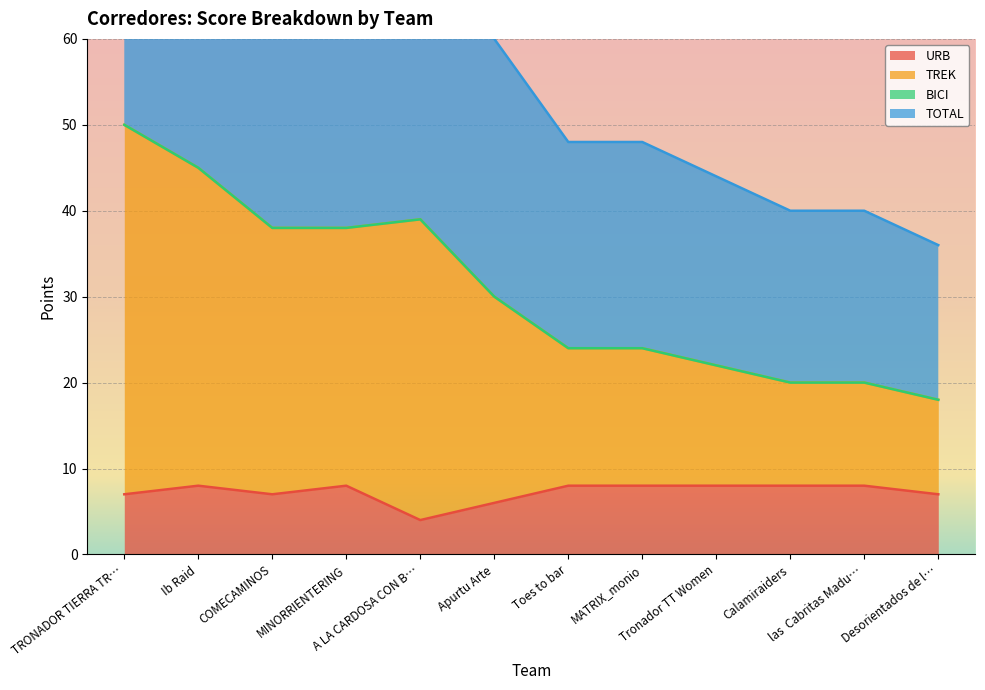

What is the smallest value displayed?

4